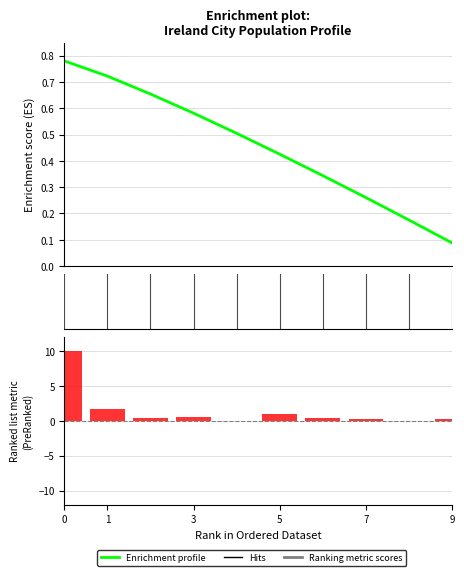

Count the number of values greater than 0.

8